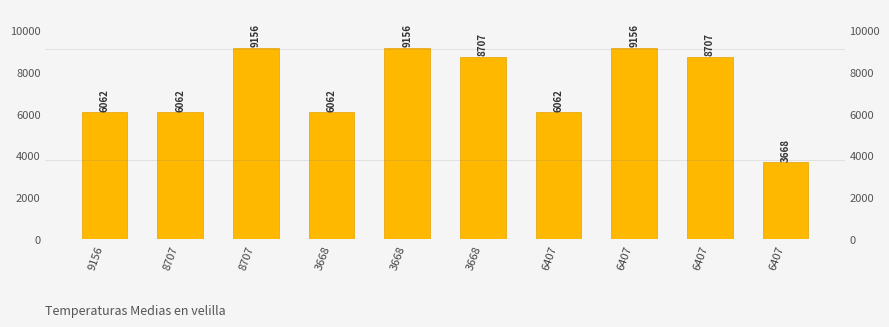

Does the chart contain stacked bars?

No